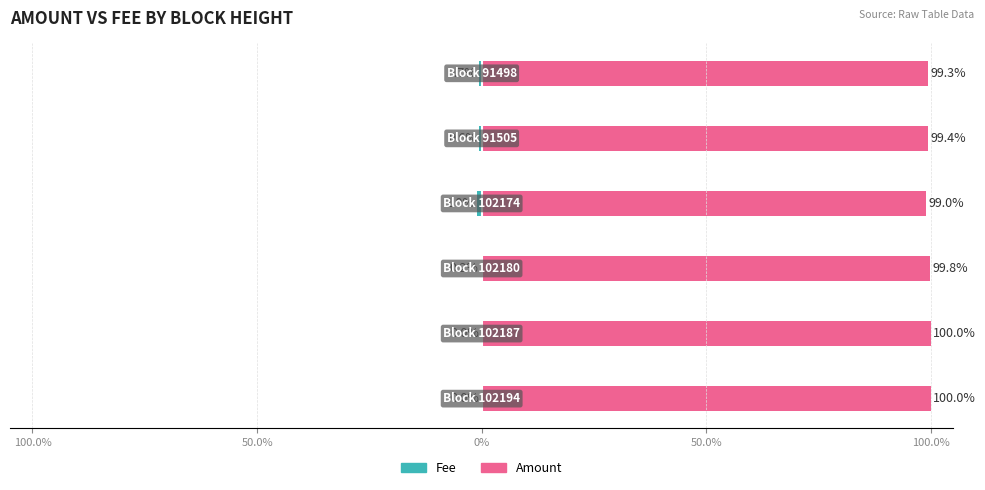

What is the minimum value shown in the chart?

-1.0